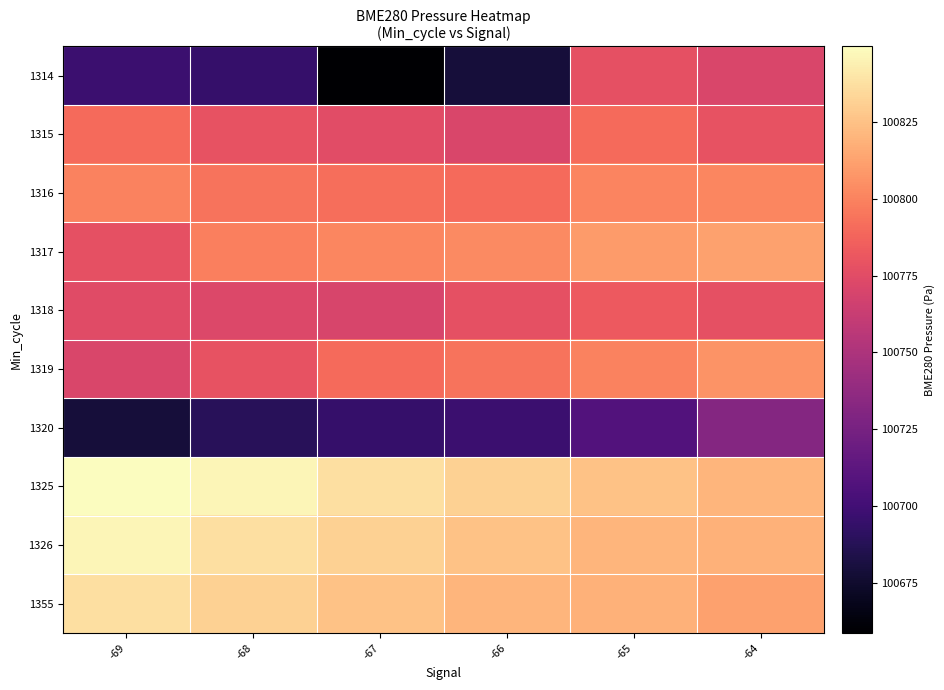

Between -69 and -64, which is larger?

-64